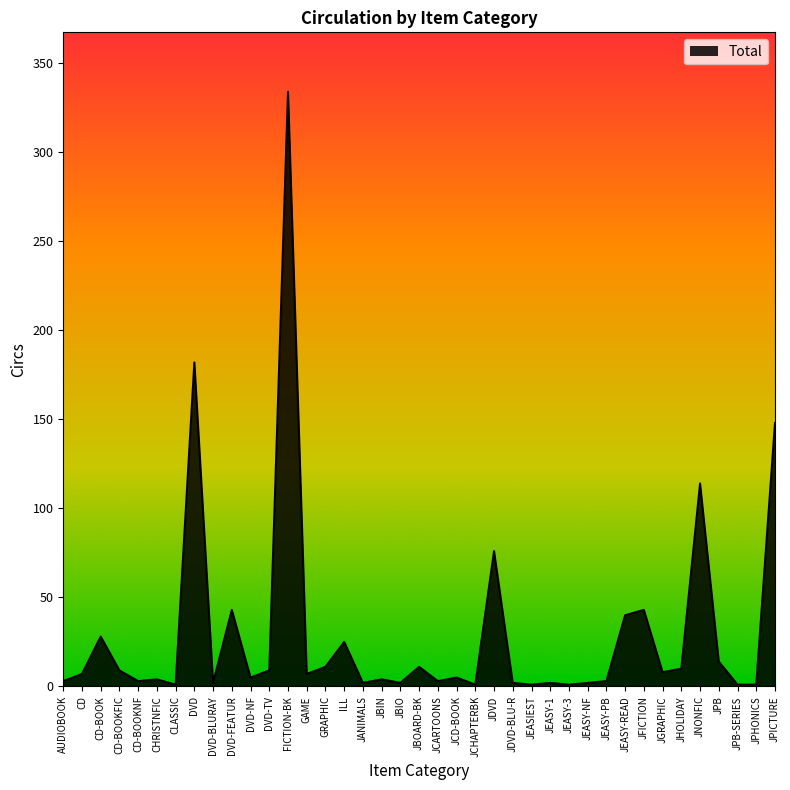

What is the maximum value shown in the chart?

334